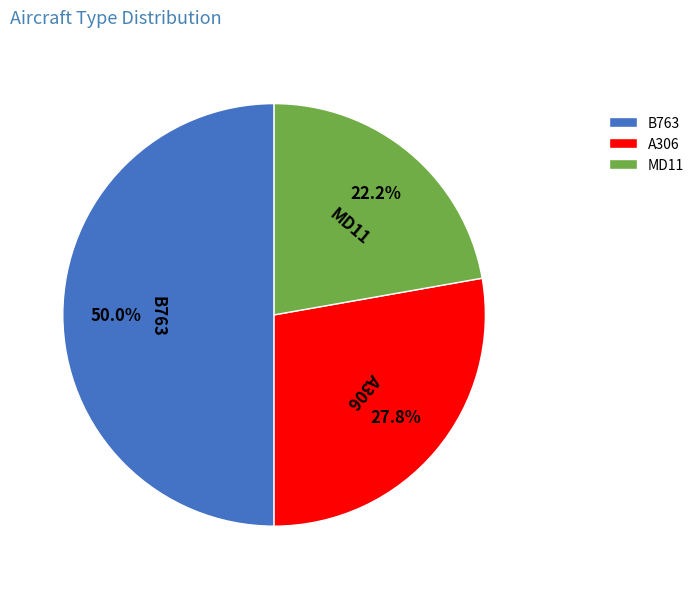

Rank the categories by value from lowest to highest.

MD11, A306, B763